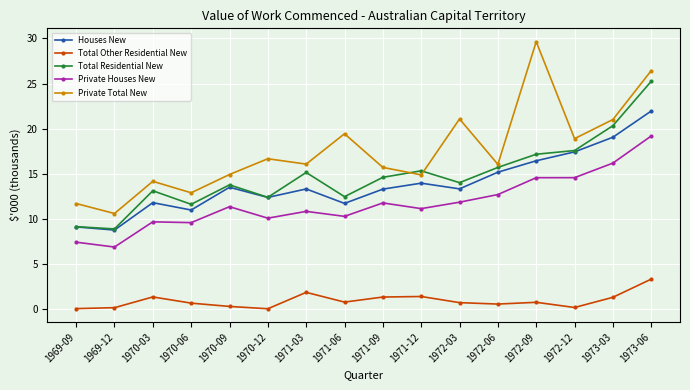

What is the difference between the highest and lowest values at 1971-06?

18.7